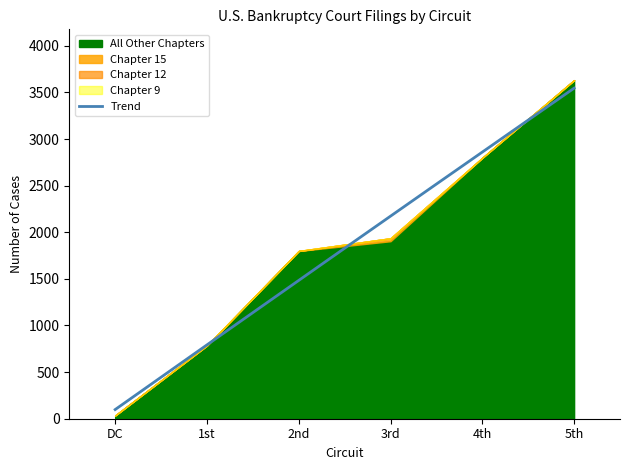

How many distinct data groups are displayed?

4